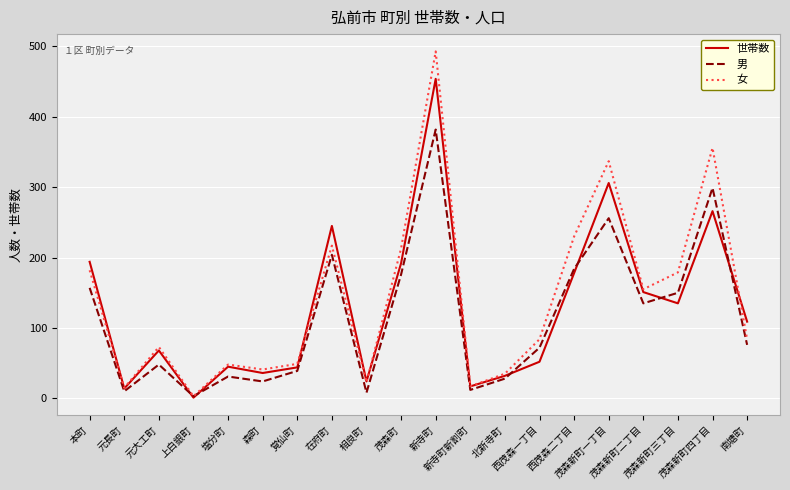

What are all the series names shown in the legend?

世帯数, 男, 女